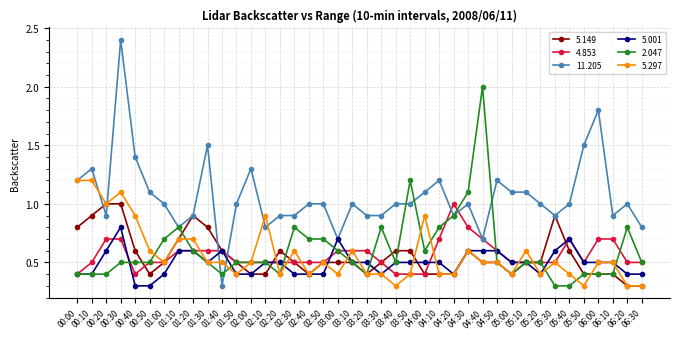

What is the label of the 37th point from the right?

00:30